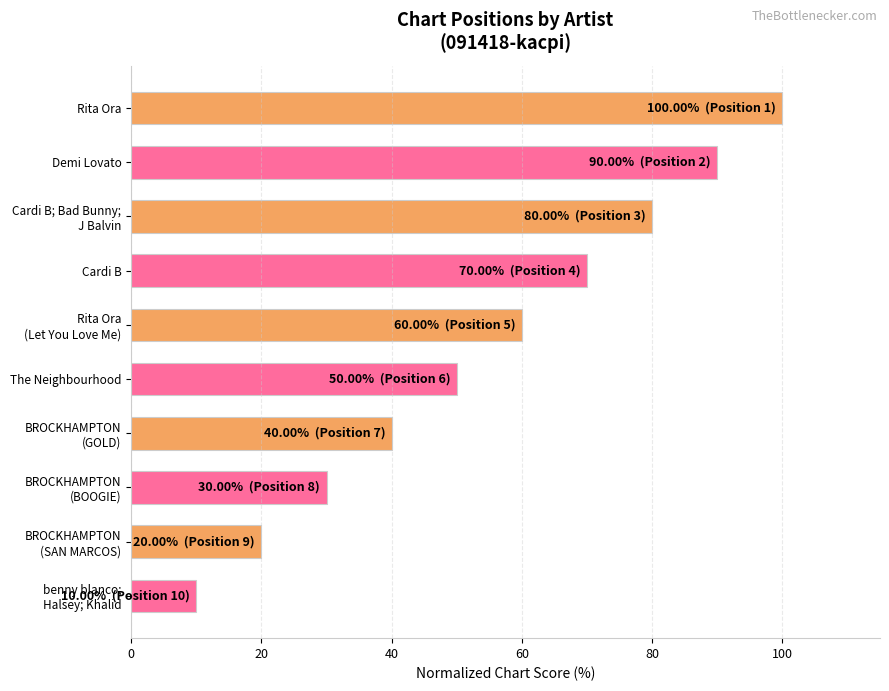

What is the average value?

55